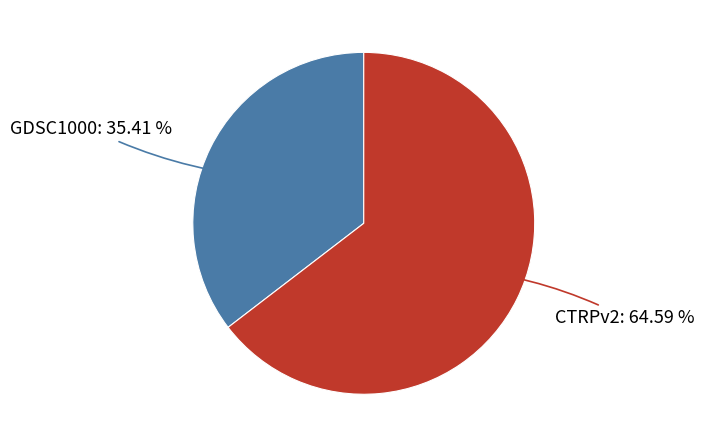

Does any single category account for the majority?

Yes